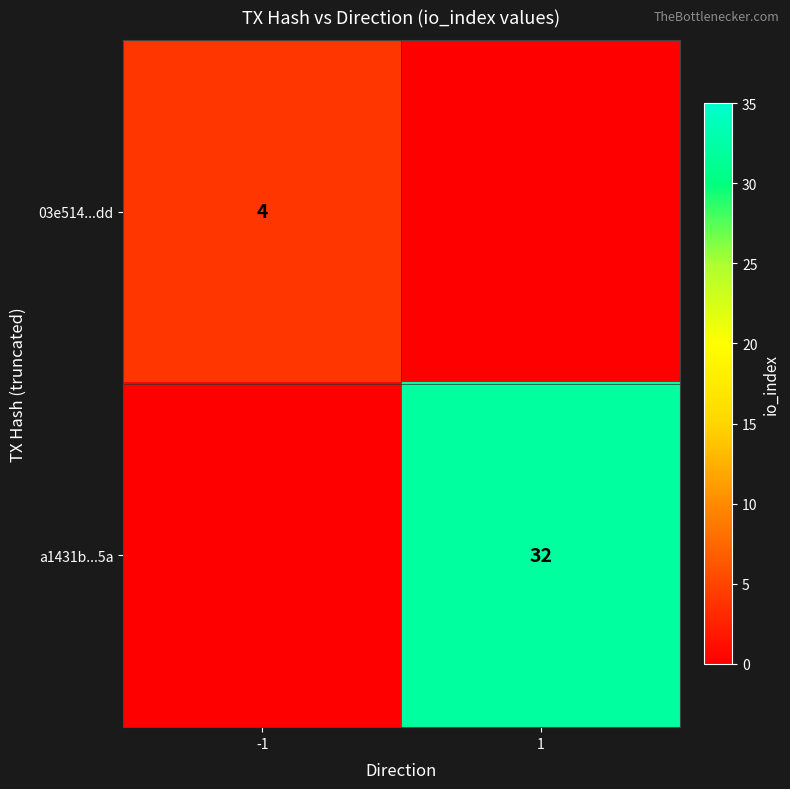

At which category is the sum across all series the highest?

1